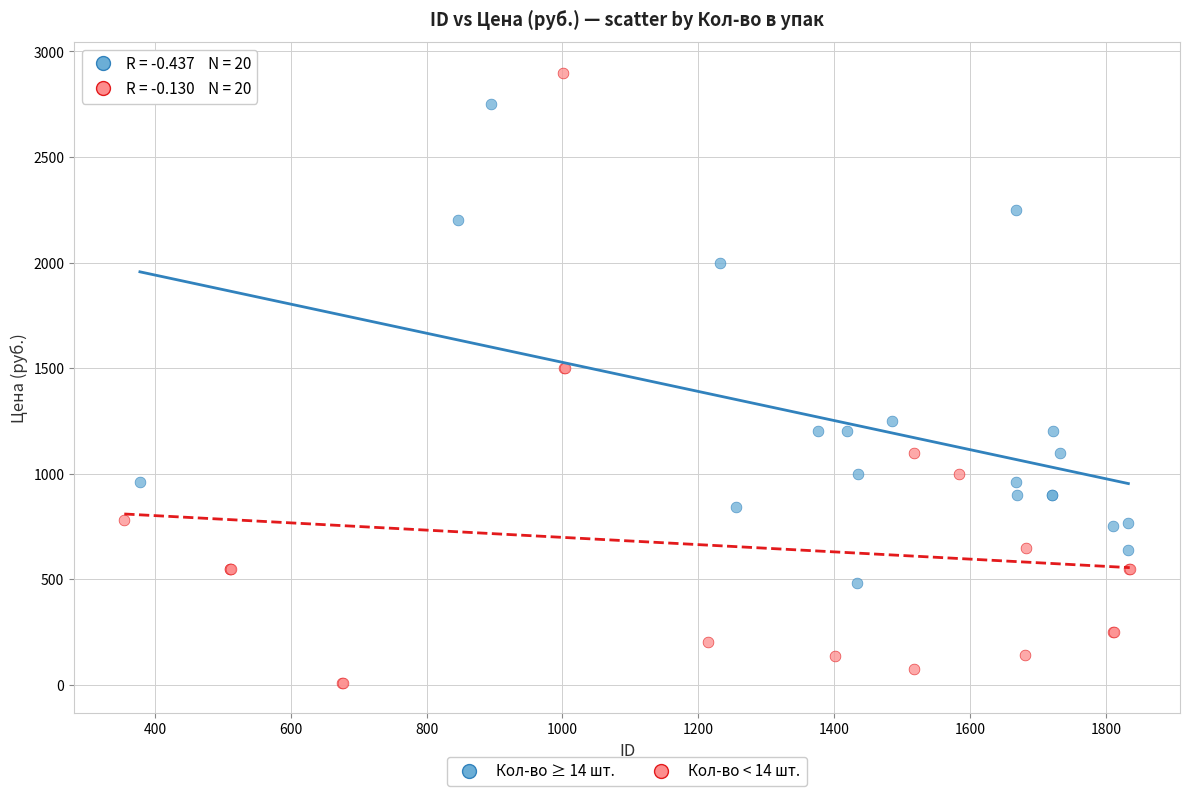

Which series contains the lowest Y value?

Кол-во < 14 шт.